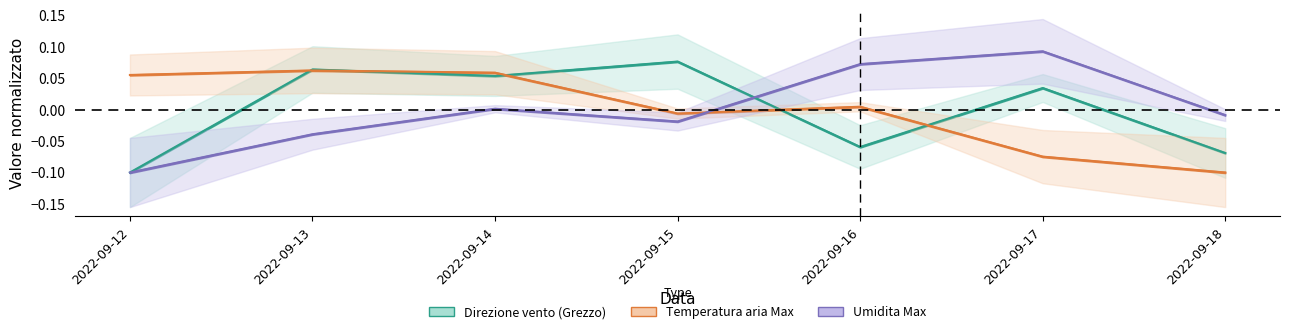

Reading left to right, extract all data points from this chart.

Direzione vento (Grezzo): -0.1	0.1	0.1	0.1	-0.1	0.0	-0.1
Temperatura aria Max: 0.1	0.1	0.1	-0.0	0.0	-0.1	-0.1
Umidita Max: -0.1	-0.0	0.0	-0.0	0.1	0.1	-0.0